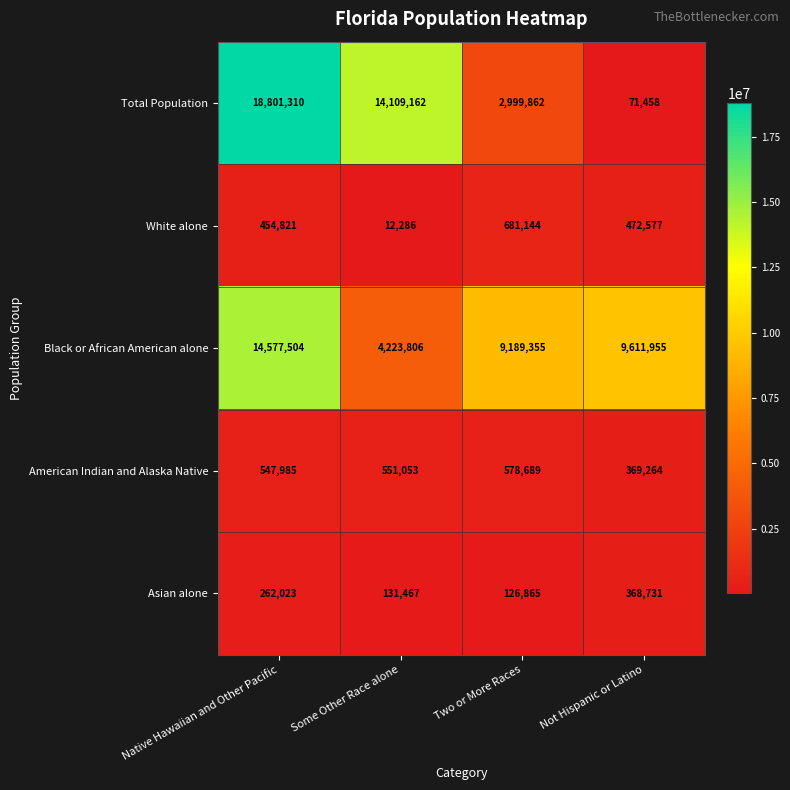

Is the value of American Indian and Alaska Native at Some Other Race alone greater than the value of Asian alone at Some Other Race alone?

Yes